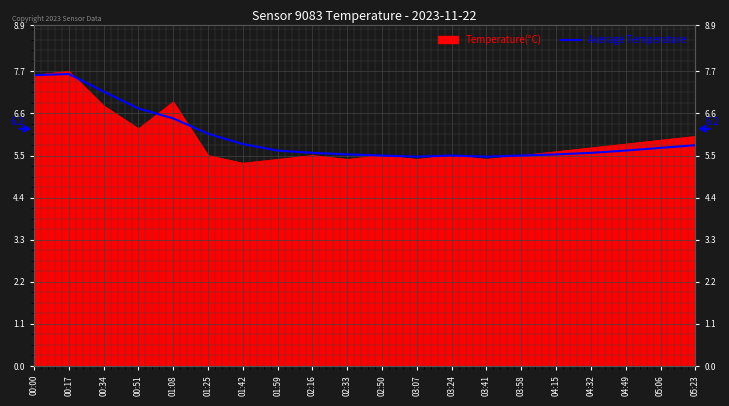

What position from the left is 05:06?

19